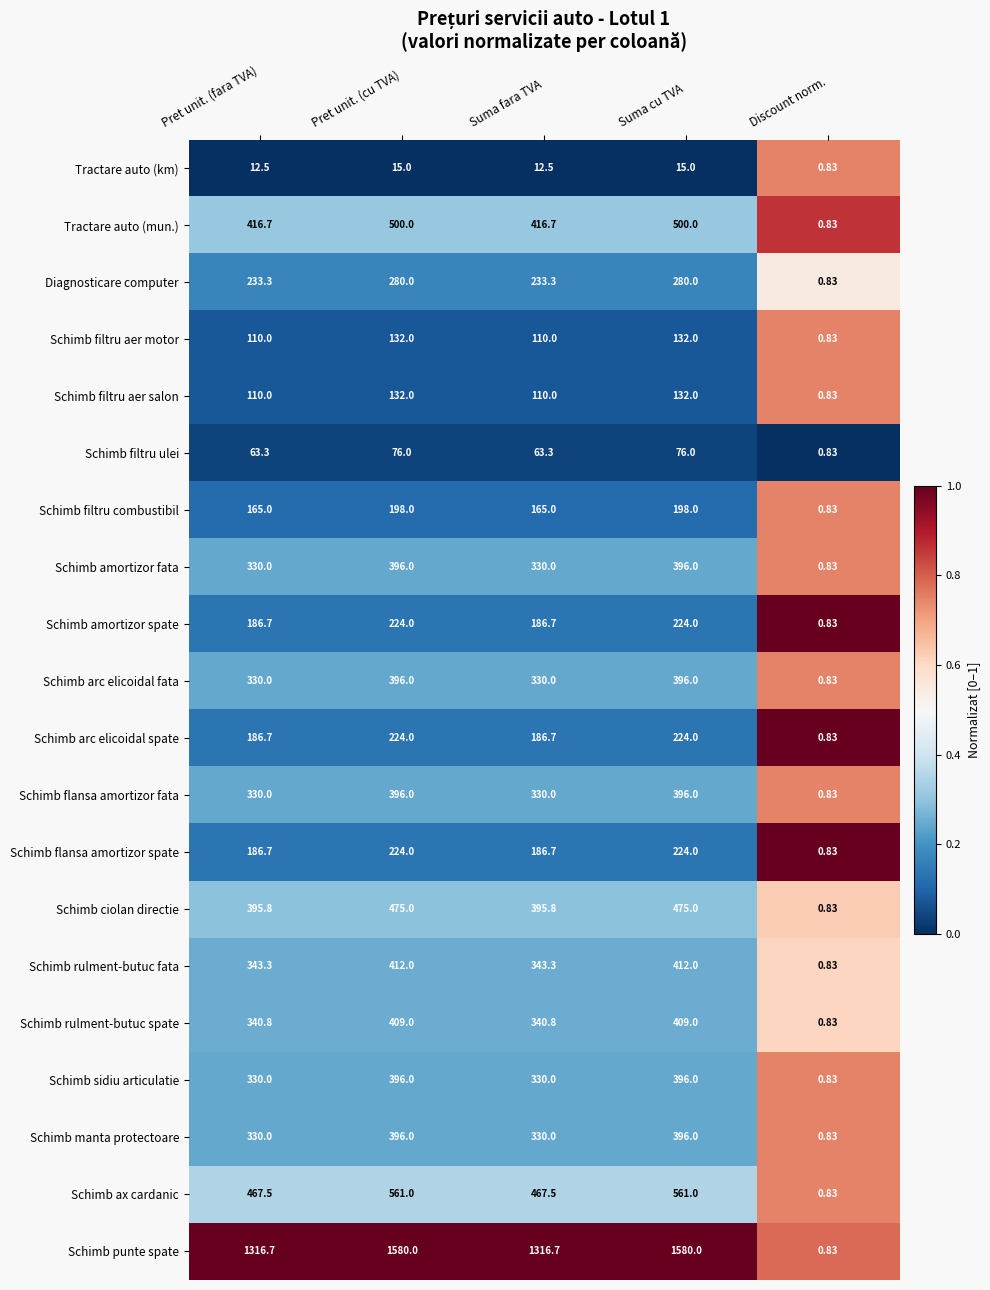

What is the total value across all series at Suma fara TVA?

6185.0